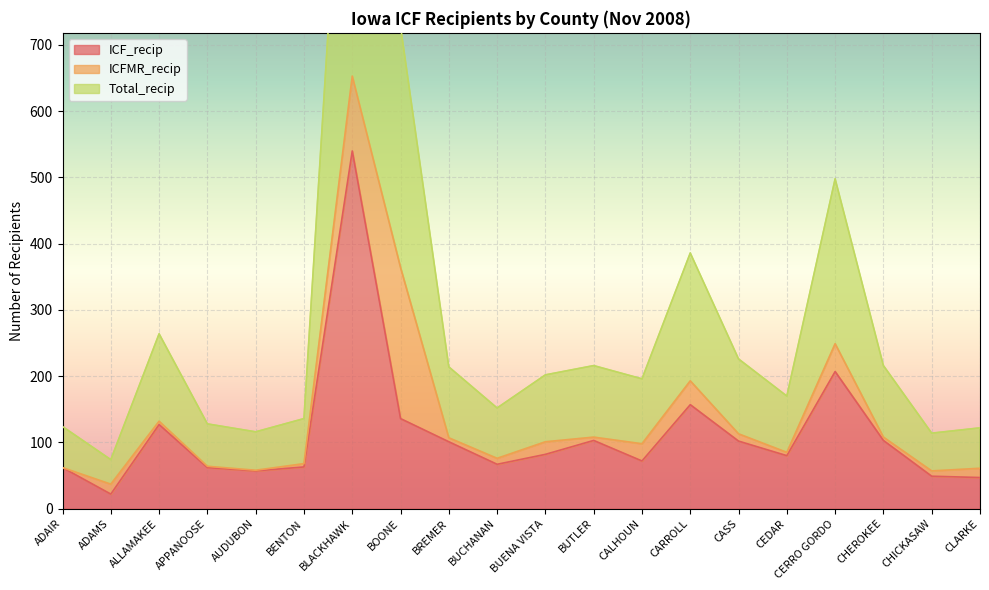

Is it true that ICF_recip equals 129 at CEDAR?

False